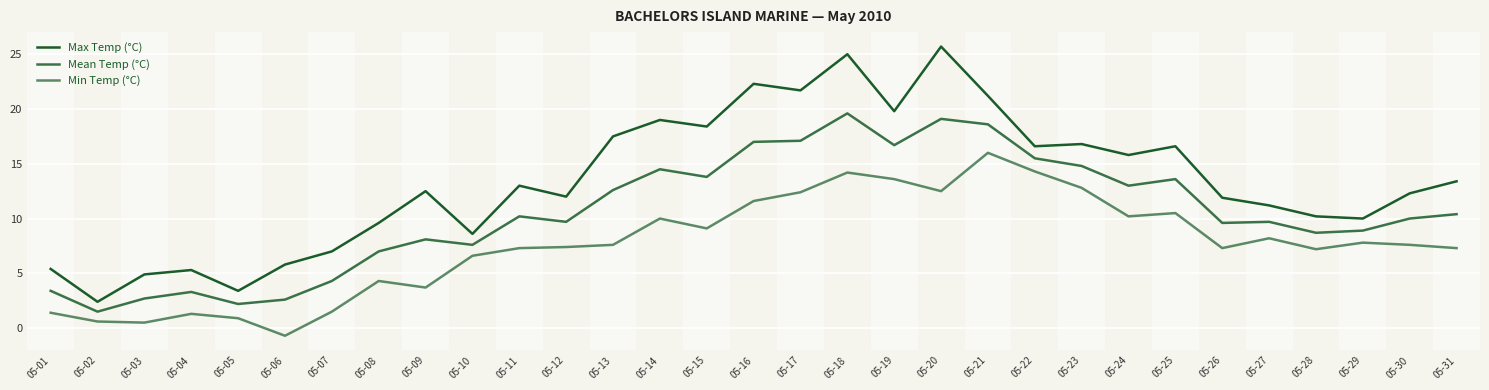

Reading left to right, list all the values displayed in this chart.

Max Temp (°C): 5.4	2.4	4.9	5.3	3.4	5.8	7.0	9.6	12.5	8.6	13.0	12.0	17.5	19.0	18.4	22.3	21.7	25.0	19.8	25.7	21.2	16.6	16.8	15.8	16.6	11.9	11.2	10.2	10.0	12.3	13.4
Mean Temp (°C): 3.4	1.5	2.7	3.3	2.2	2.6	4.3	7.0	8.1	7.6	10.2	9.7	12.6	14.5	13.8	17.0	17.1	19.6	16.7	19.1	18.6	15.5	14.8	13.0	13.6	9.6	9.7	8.7	8.9	10.0	10.4
Min Temp (°C): 1.4	0.6	0.5	1.3	0.9	-0.7	1.5	4.3	3.7	6.6	7.3	7.4	7.6	10.0	9.1	11.6	12.4	14.2	13.6	12.5	16.0	14.3	12.8	10.2	10.5	7.3	8.2	7.2	7.8	7.6	7.3